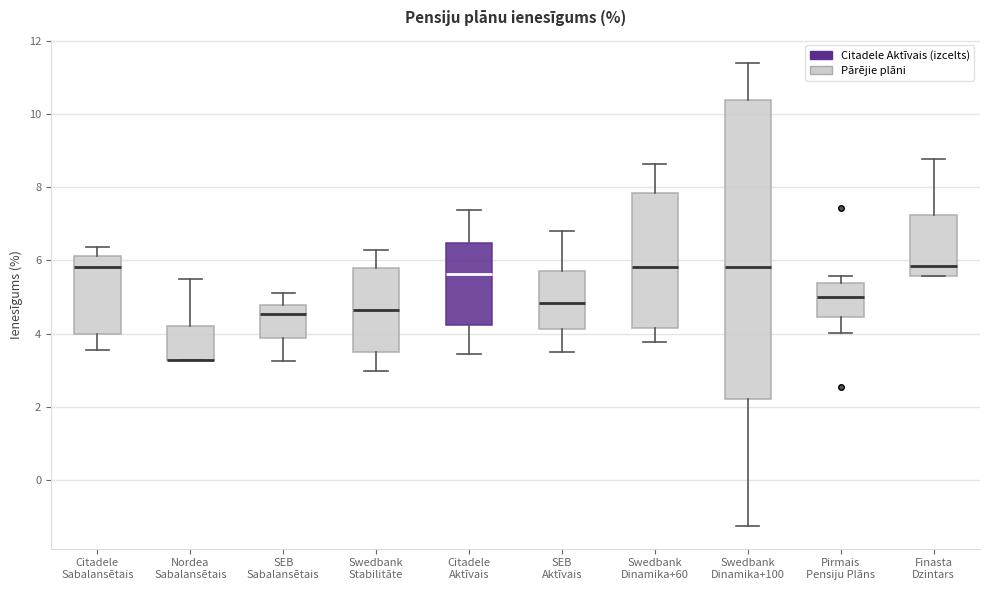

Comparing the boxes themselves (not the whiskers), which one is the tallest?

Swedbank Dinamika+100